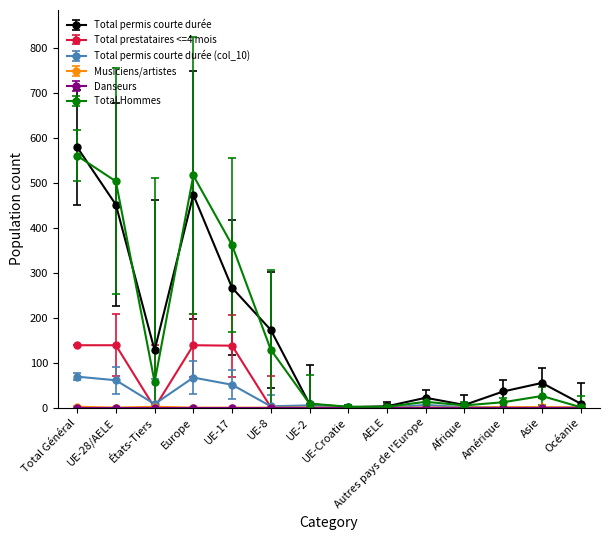

What is the label of the 10th point from the left?

Autres pays de l'Europe